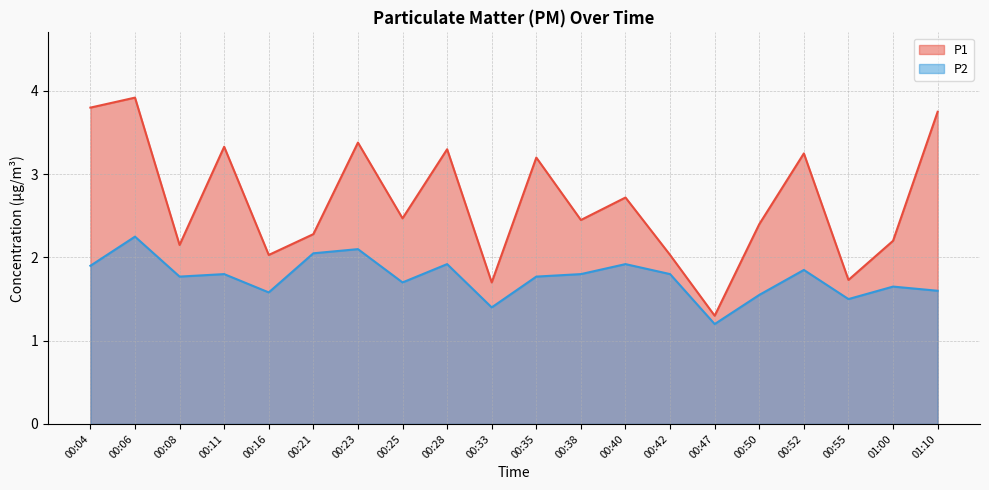

True or false: P1 and P2 cross at least once.

False